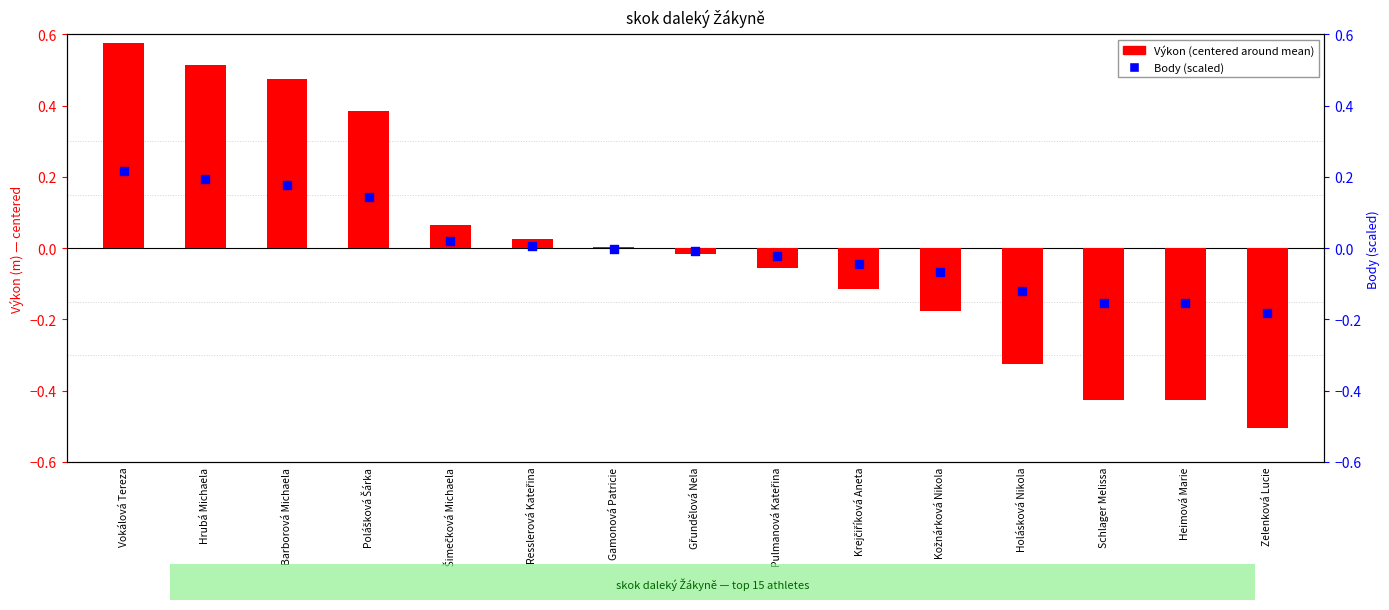

Is the value of Body (scaled) at Holásková Nikola greater than the value of Výkon (centered) at Resslerová Kateřina?

No